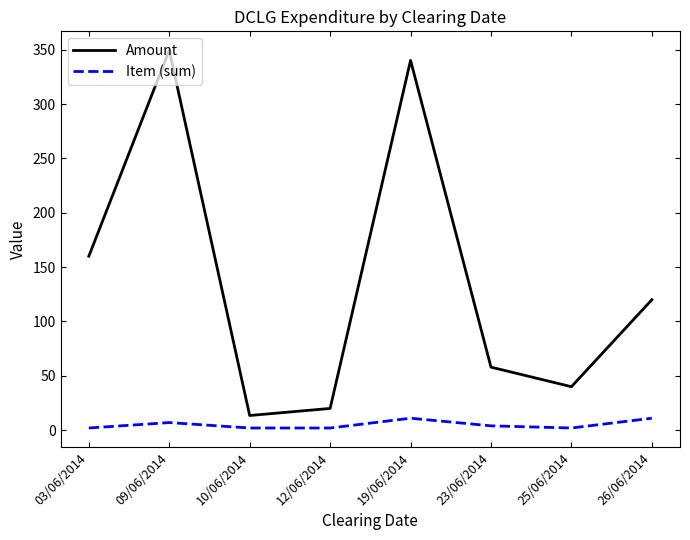

The value of Amount at 12/06/2014 is 20.0. True or false?

True